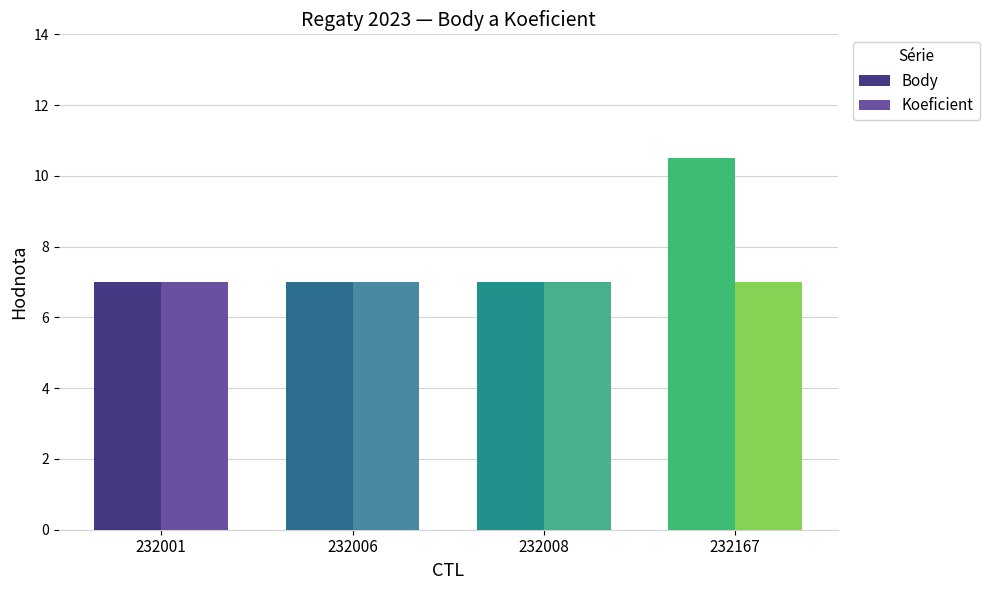

What is the difference between the maximum and second lowest values in the Body series?

3.5